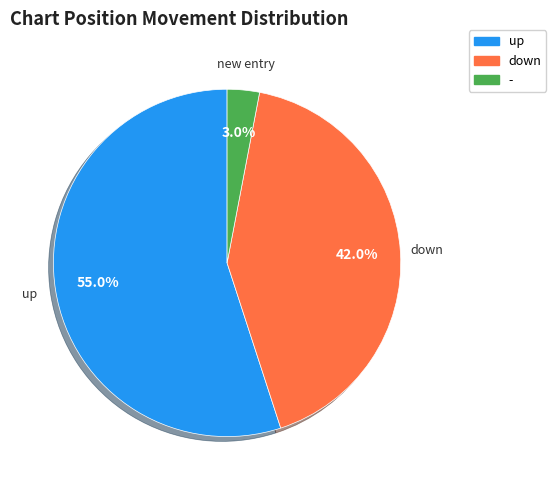

What percentage do down and - together represent?

45.0%